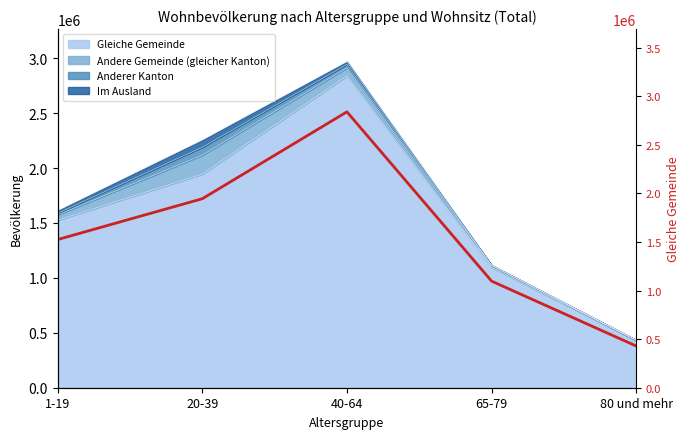

What is the sum of the values at 40-64 and 20-39?

4785199